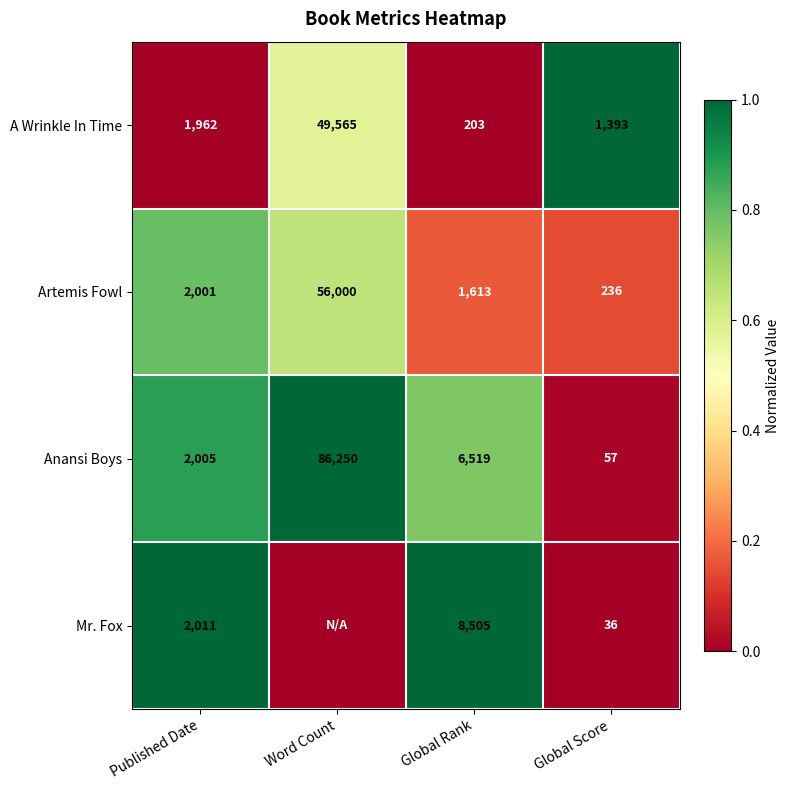

True or false: A Wrinkle In Time has a value of 25683 at Word Count.

False